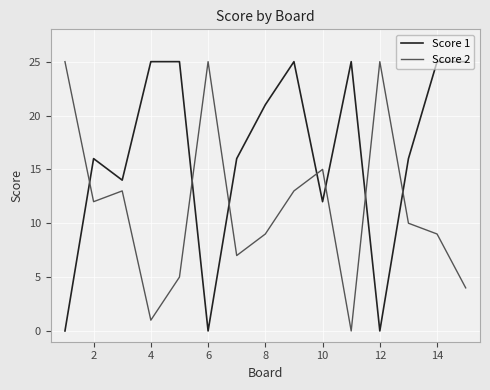

Rank the series by their average value, from lowest to highest.

Score 2, Score 1